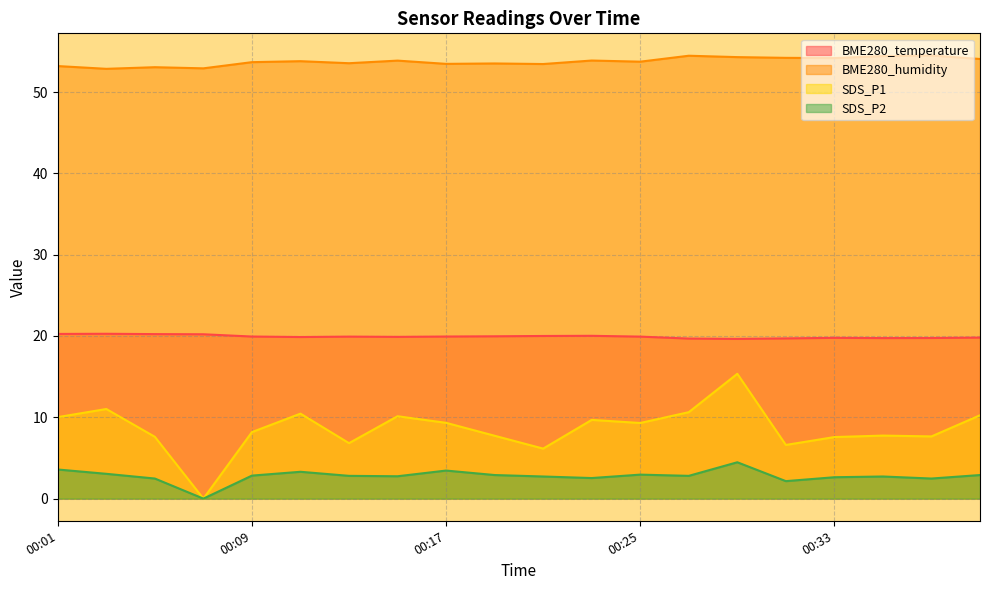

What is the sum of the SDS_P2 values at 00:35 and 00:27?

5.5